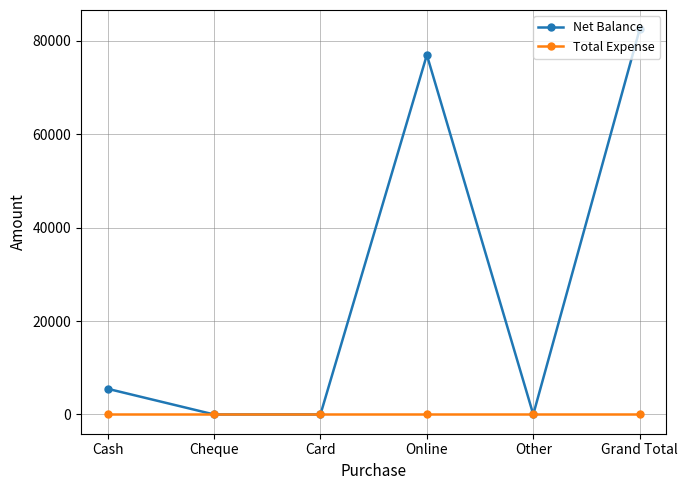

The value of Net Balance at Online is 76994. True or false?

True